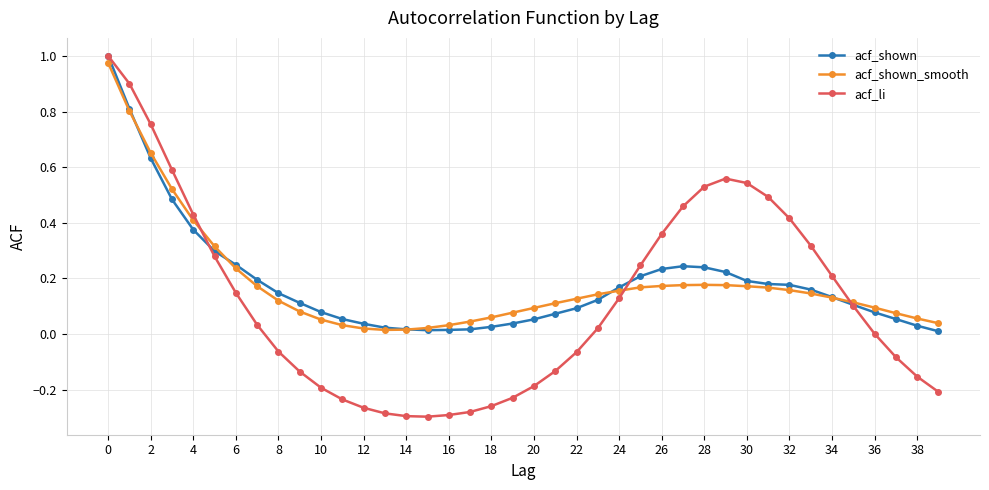

How many times do acf_shown_smooth and acf_shown cross each other?

5